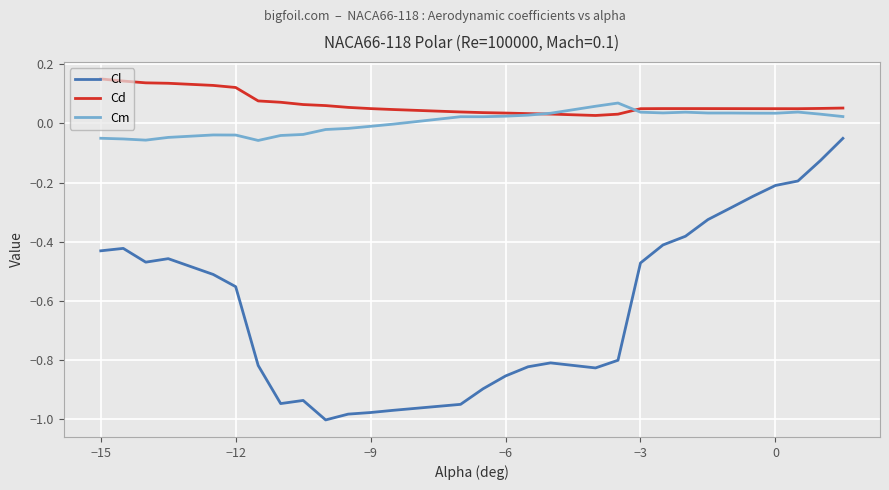

Rank the series by their maximum value, from highest to lowest.

Cd, Cm, Cl